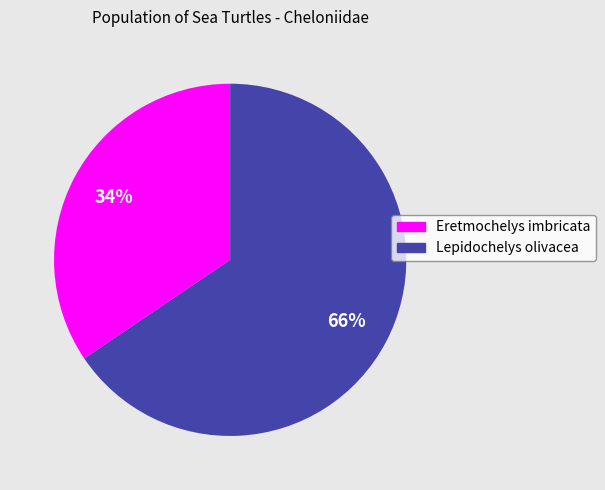

To the nearest percent, what is the average slice percentage?

50%